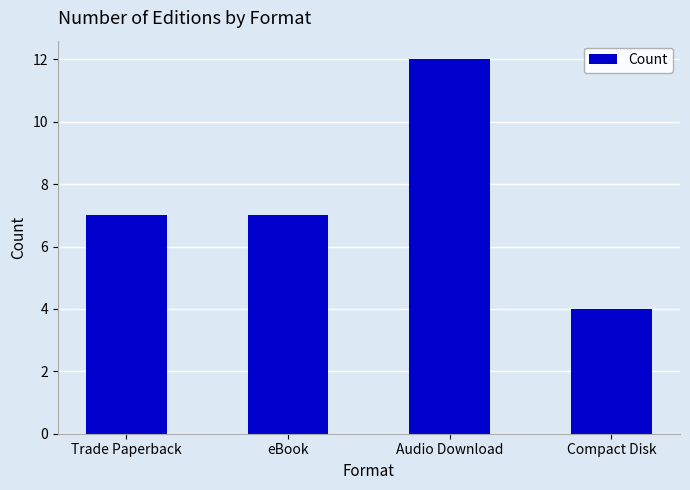

What is the change in value from Trade Paperback to Audio Download?

+5